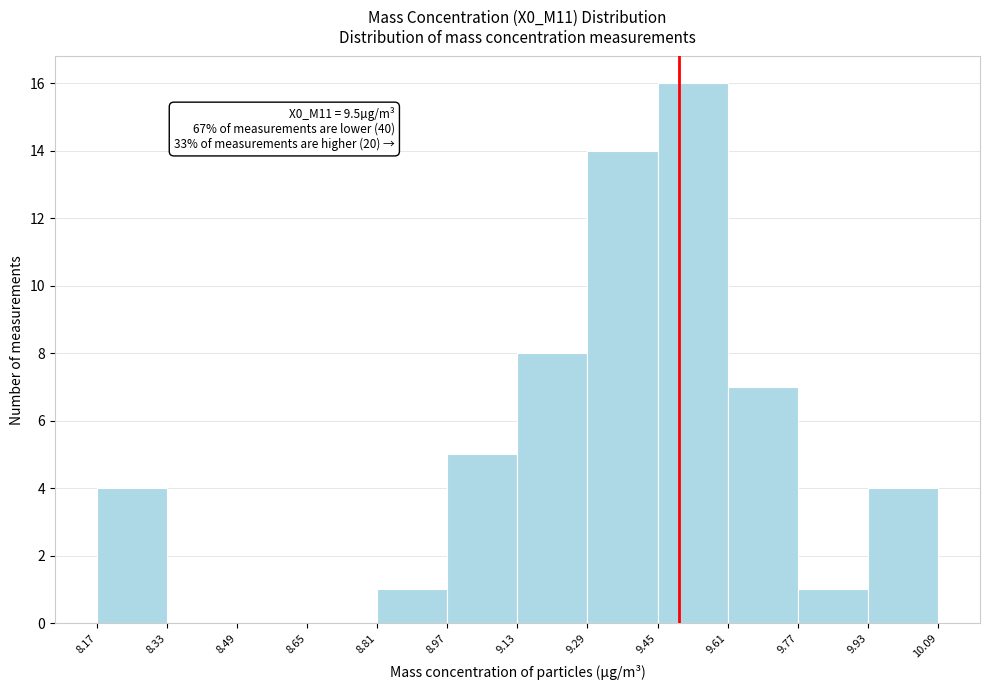

Over which range of the x-axis is the bar tallest?

9.45 to 9.61